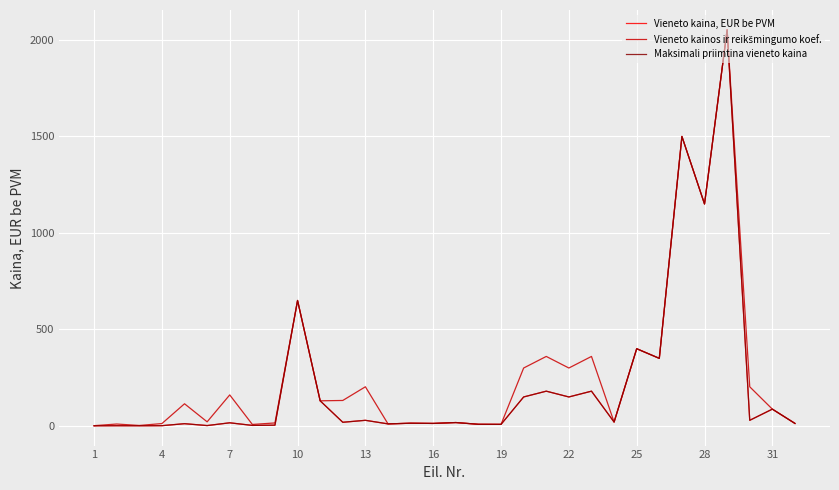

Does the chart have visible grid lines?

Yes